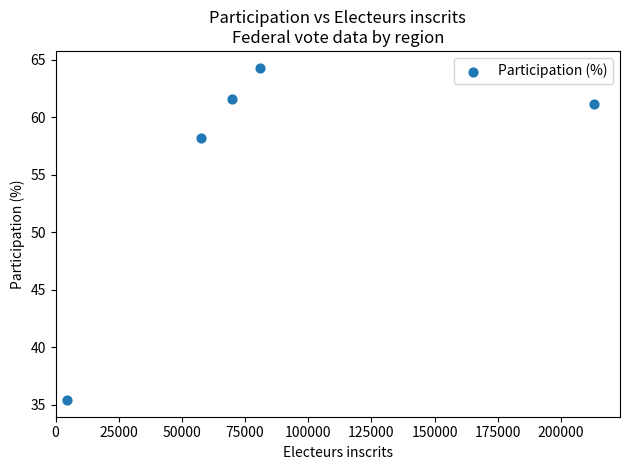

What is the range of X values (max minus min)?

208243.0